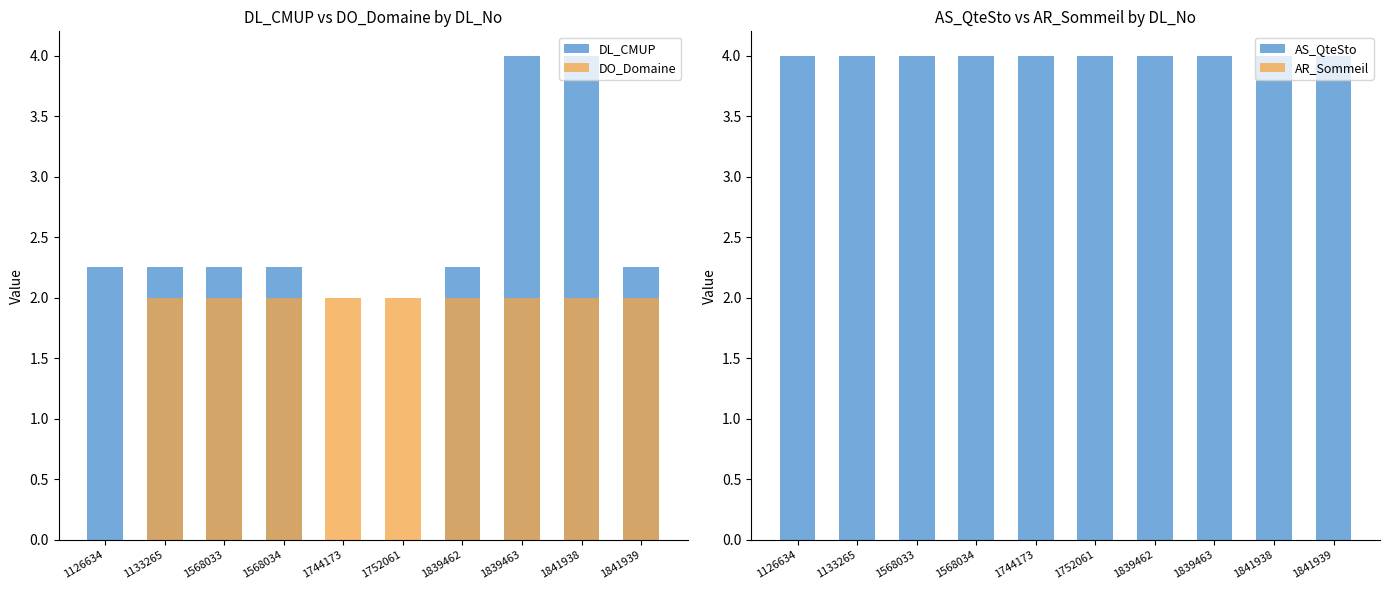

Between 1841939 and 1839462, which is larger?

1839462